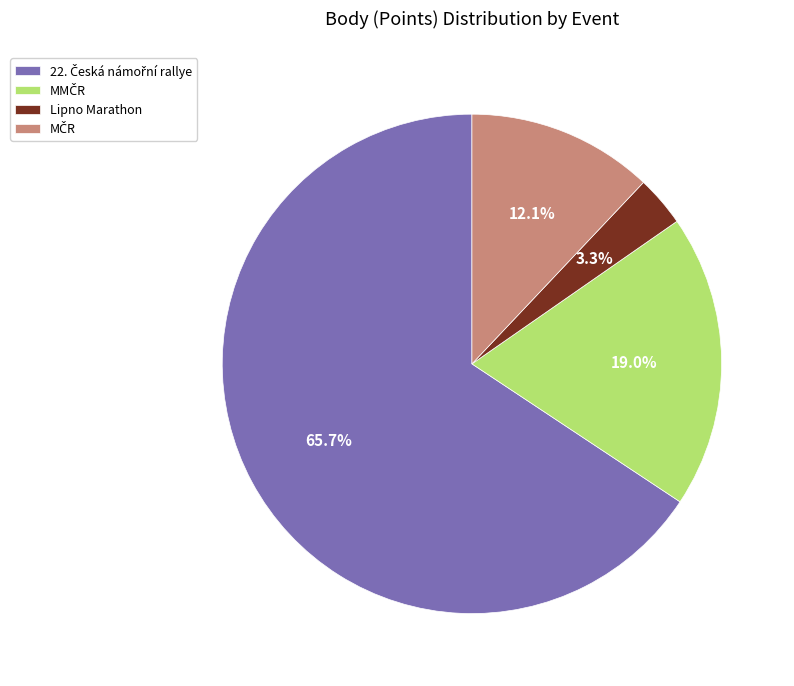

What is the smallest slice in the pie chart?

Lipno Marathon